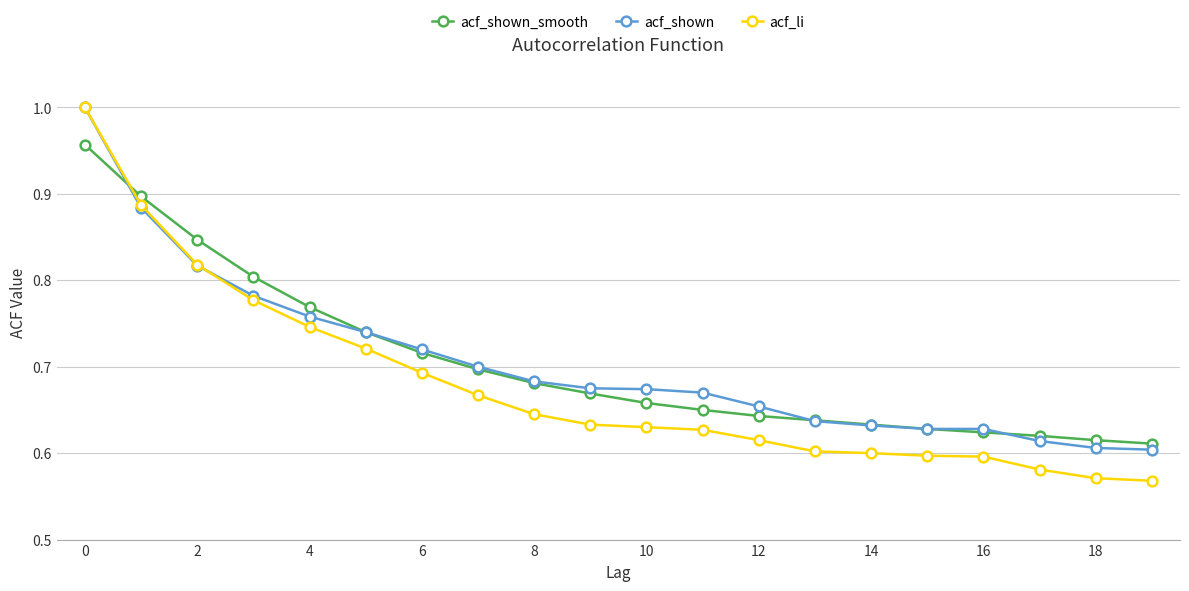

At how many categories does at least one series exceed 0?

20